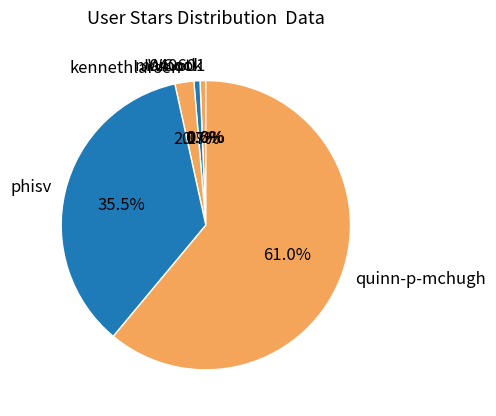

What percentage is NOT represented by phisv?

64.5%